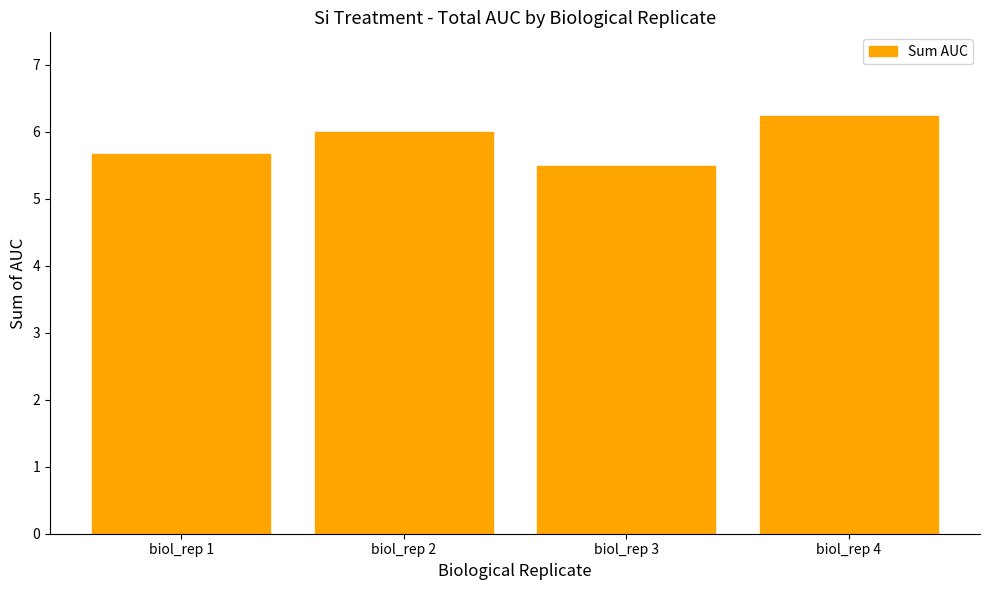

What is the difference between the second highest and minimum values?

0.5